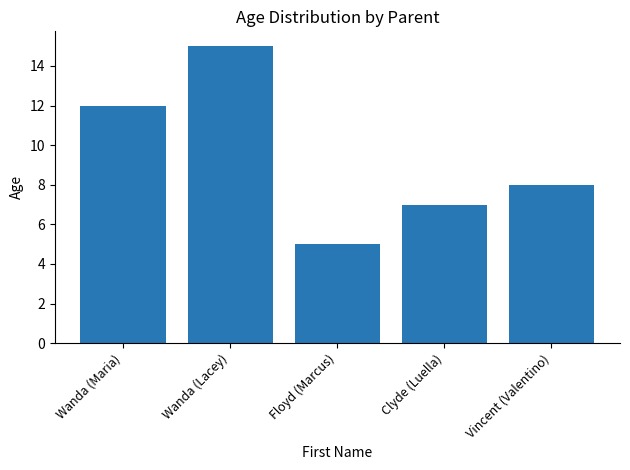

What is the value of the 5th bar from the left?

8